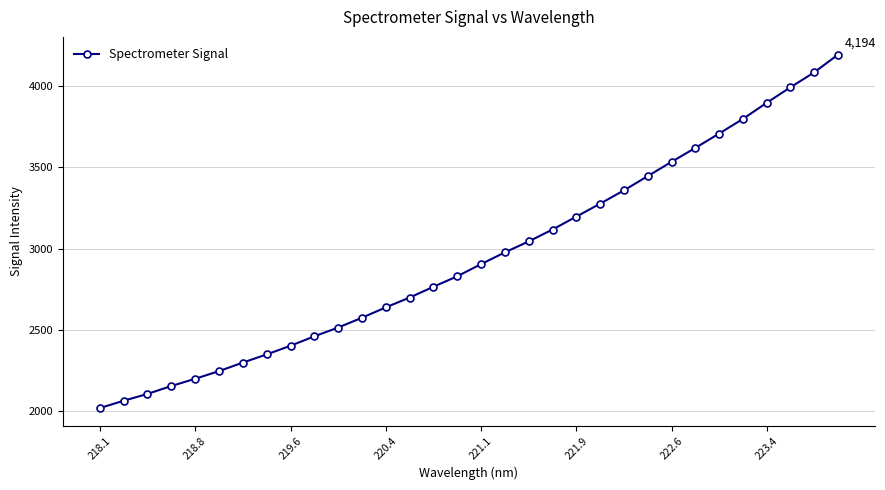

True or false: the data has more than 2 interior local peaks.

False